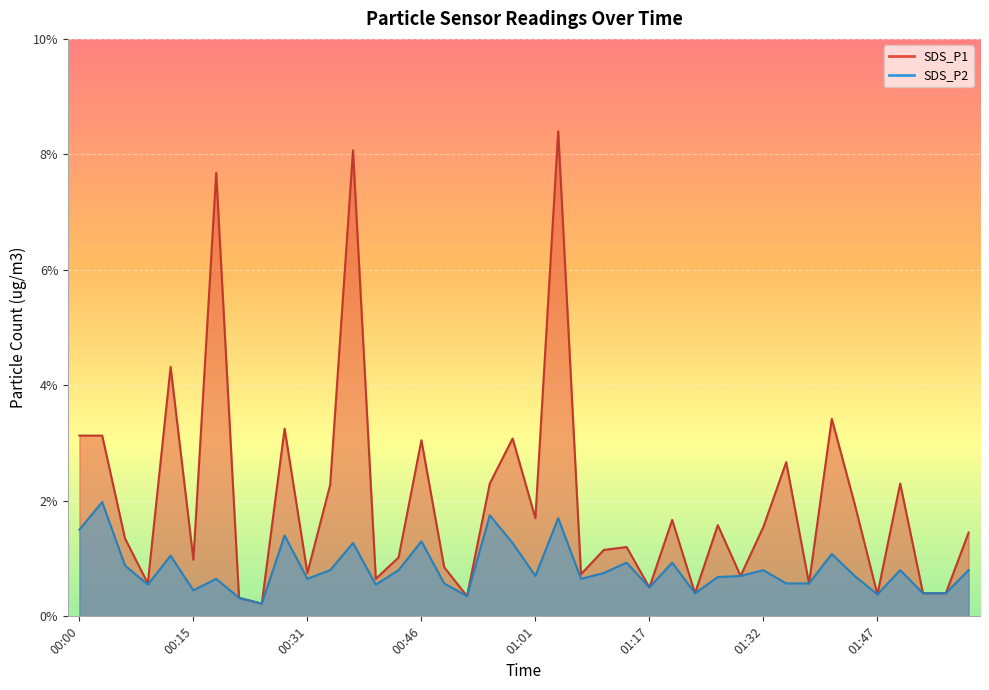

Which series has the largest total across all categories?

SDS_P1